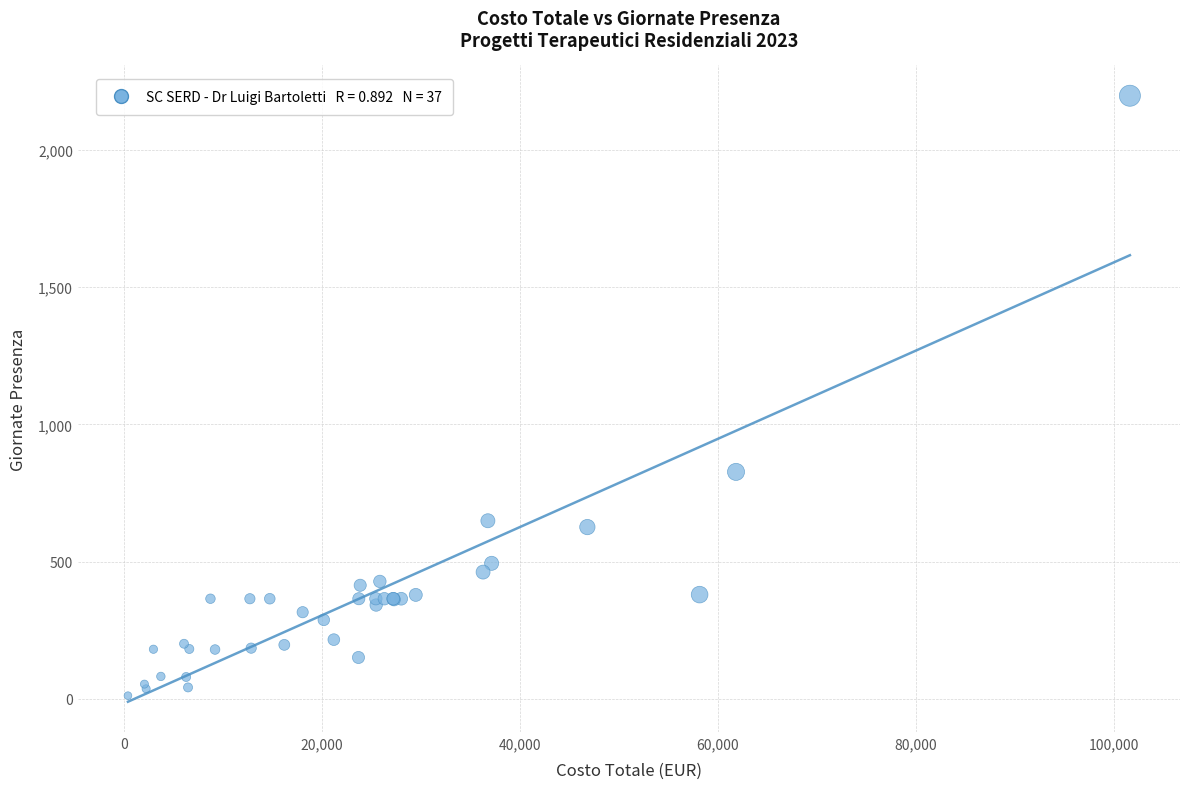

What Y value in the scatter plot is closest to 1104?

827